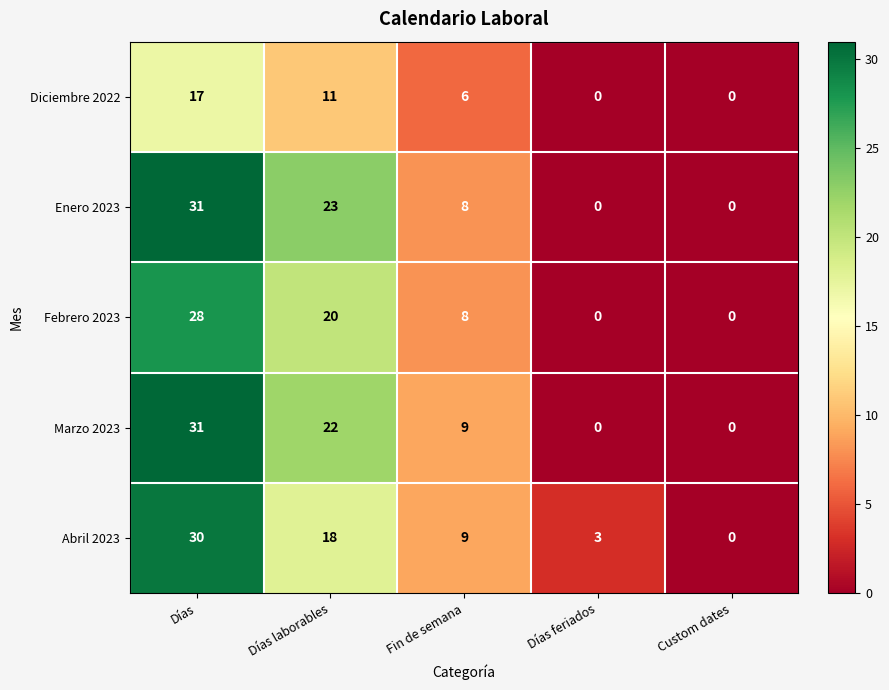

How many positive values does the Febrero 2023 series have?

3